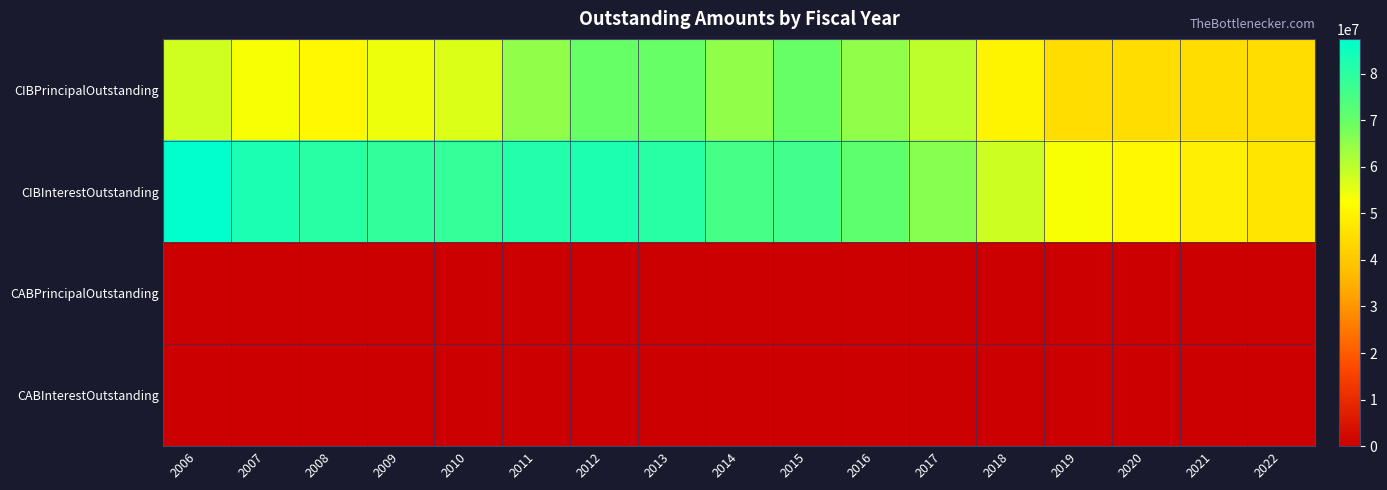

Reading right to left, extract all data points from this chart.

CIBPrincipalOutstanding: 2022=45000000.0	2021=45000000.0	2020=45000000.0	2019=45000000.0	2018=50000000.0	2017=60000000.0	2016=65000000.0	2015=70000000.0	2014=65000000.0	2013=70000000.0	2012=70000000.0	2011=65000000.0	2010=56500000.0	2009=54332000.0	2008=50907000.0	2007=53235000.0	2006=58000000.0
CIBInterestOutstanding: 2022=46986750.0	2021=49034250.0	2020=51081750.0	2019=53129250.0	2018=58171416.7	2017=66200250.0	2016=71241415.7	2015=76281332.2	2014=75336415.7	2013=80532500.0	2012=82425833.3	2011=81477416.7	2010=78547333.3	2009=79182866.7	2008=80321887.5	2007=82731187.5	2006=87454305.6
CABPrincipalOutstanding: 2022=0.0	2021=0.0	2020=0.0	2019=0.0	2018=0.0	2017=0.0	2016=0.0	2015=0.0	2014=0.0	2013=0.0	2012=0.0	2011=0.0	2010=0.0	2009=0.0	2008=0.0	2007=0.0	2006=0.0
CABInterestOutstanding: 2022=0.0	2021=0.0	2020=0.0	2019=0.0	2018=0.0	2017=0.0	2016=0.0	2015=0.0	2014=0.0	2013=0.0	2012=0.0	2011=0.0	2010=0.0	2009=0.0	2008=0.0	2007=0.0	2006=0.0